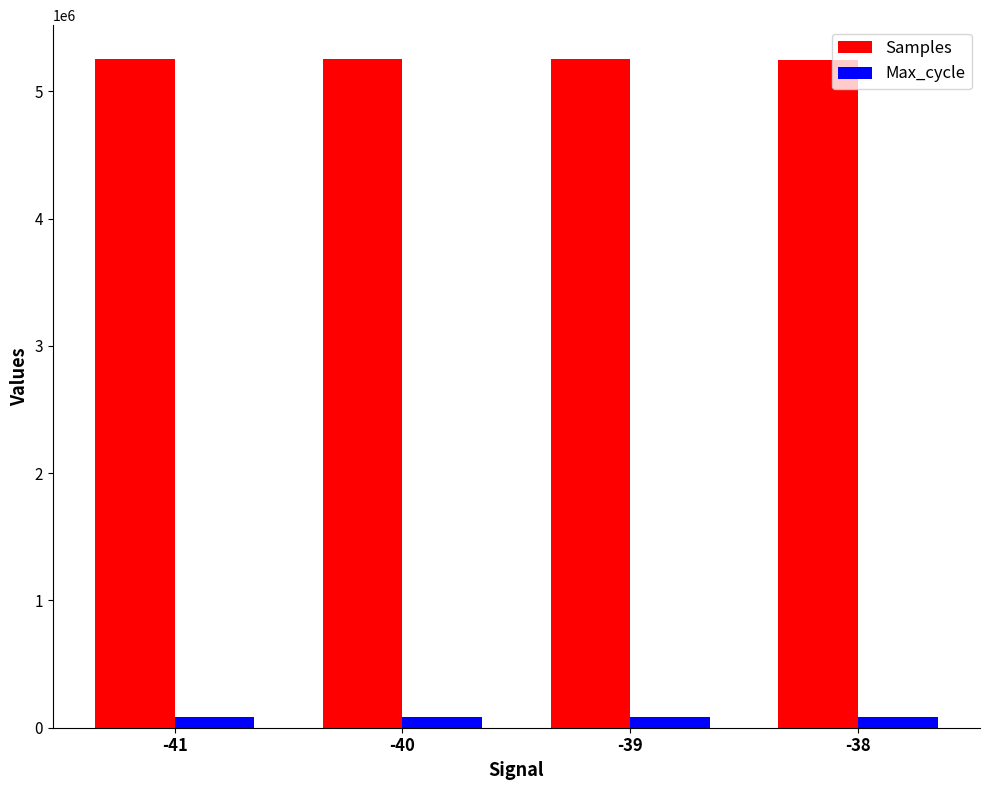

How many bars are there in each group?

2